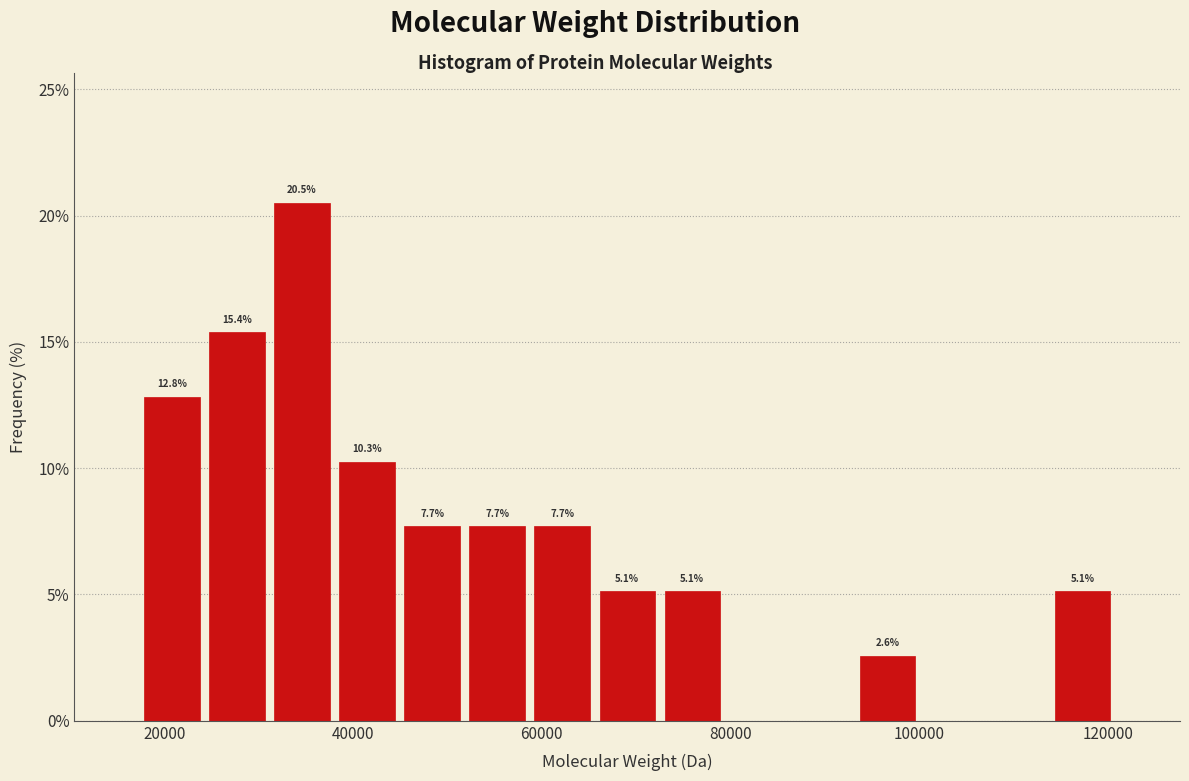

Around what value on the x-axis is the tallest bar? Give the approximate position of its centre, as read against the axis.

34000